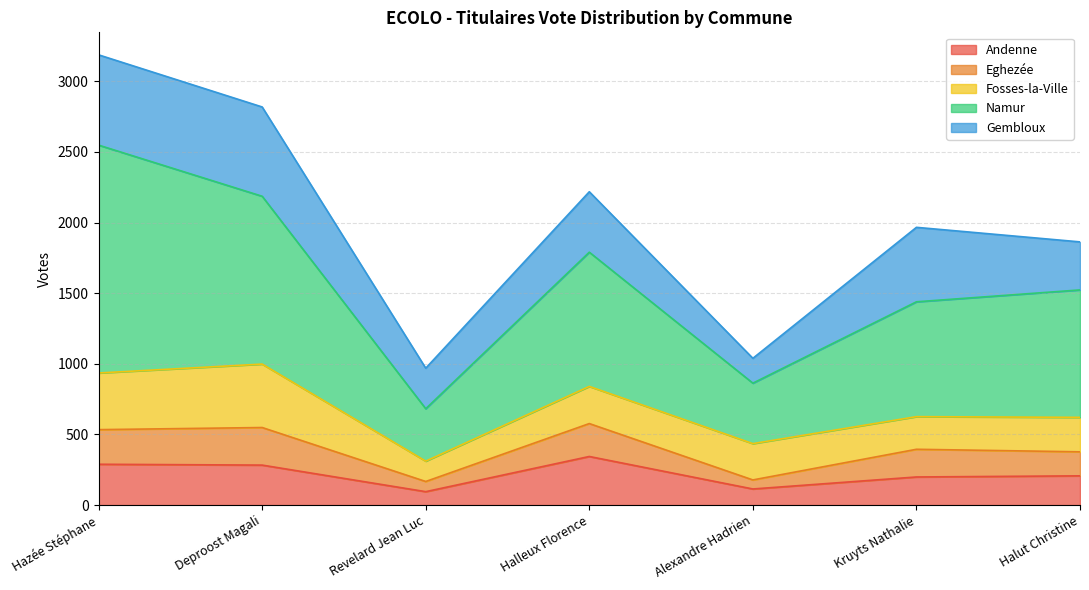

Read the Eghezée value at Halleux Florence, to the nearest 50.

250